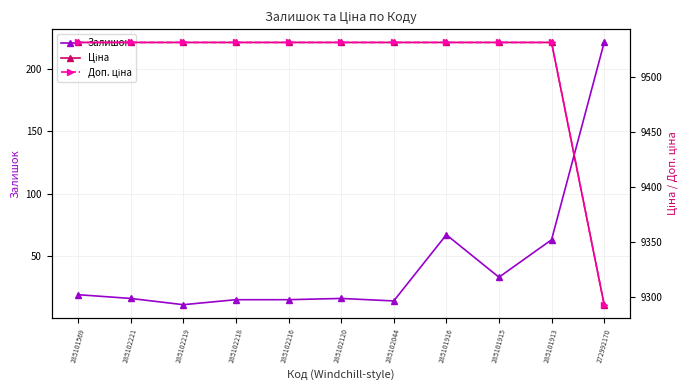

What is the sum of all Ціна values?

104609.8